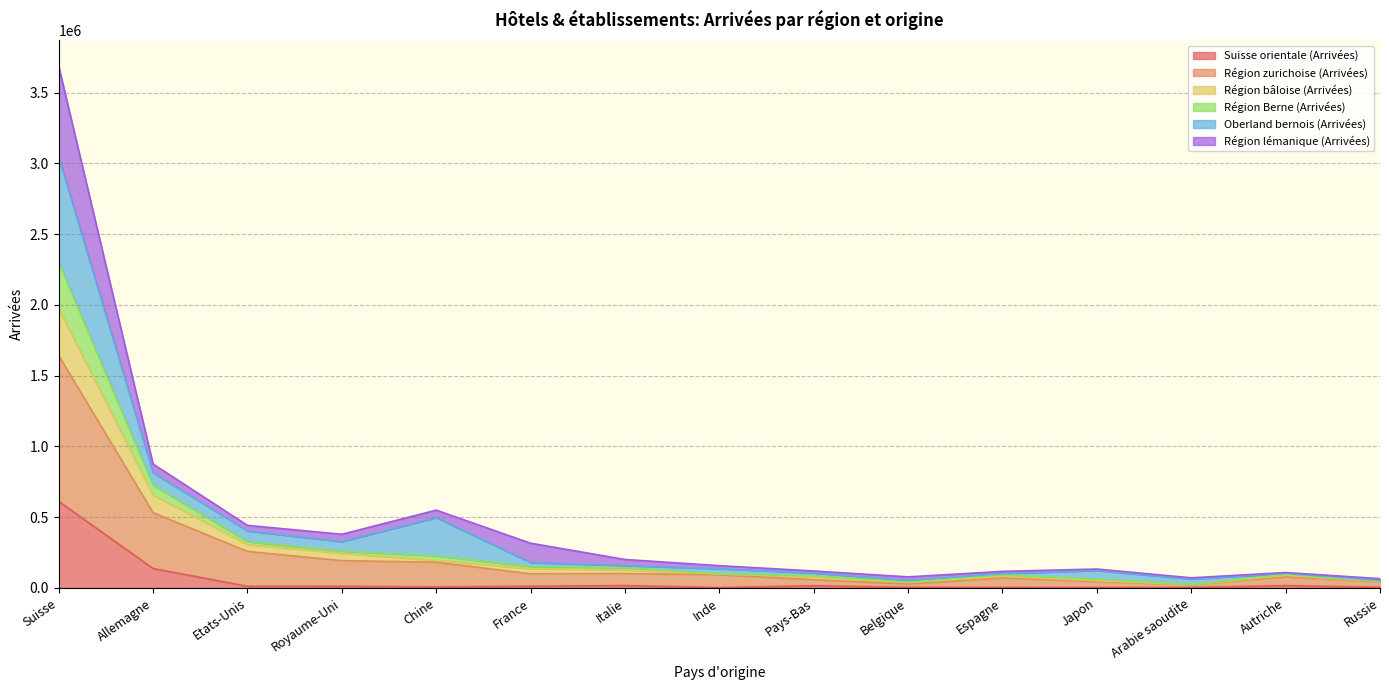

True or false: Région zurichoise (Arrivées) and Région bâloise (Arrivées) cross at least once.

False